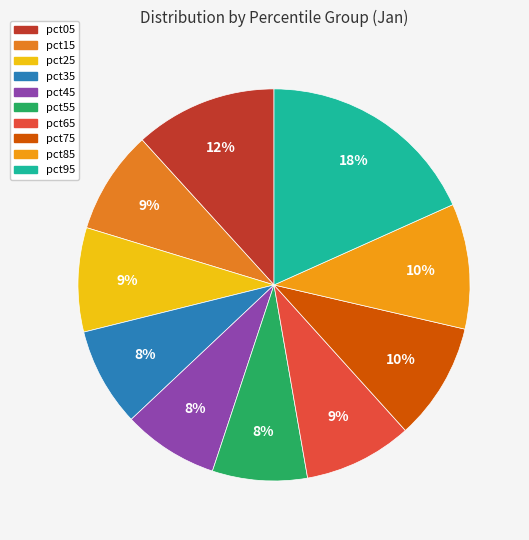

Is there any slice that represents more than half of the pie?

No